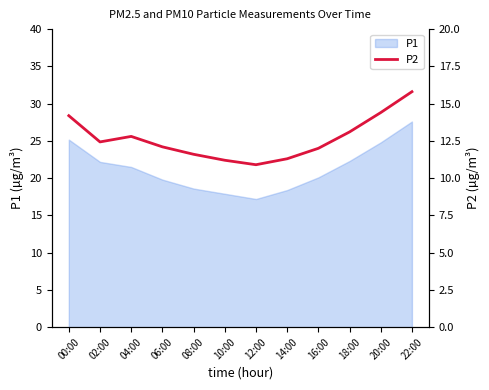

What is the label of the 4th point from the left?

06:00